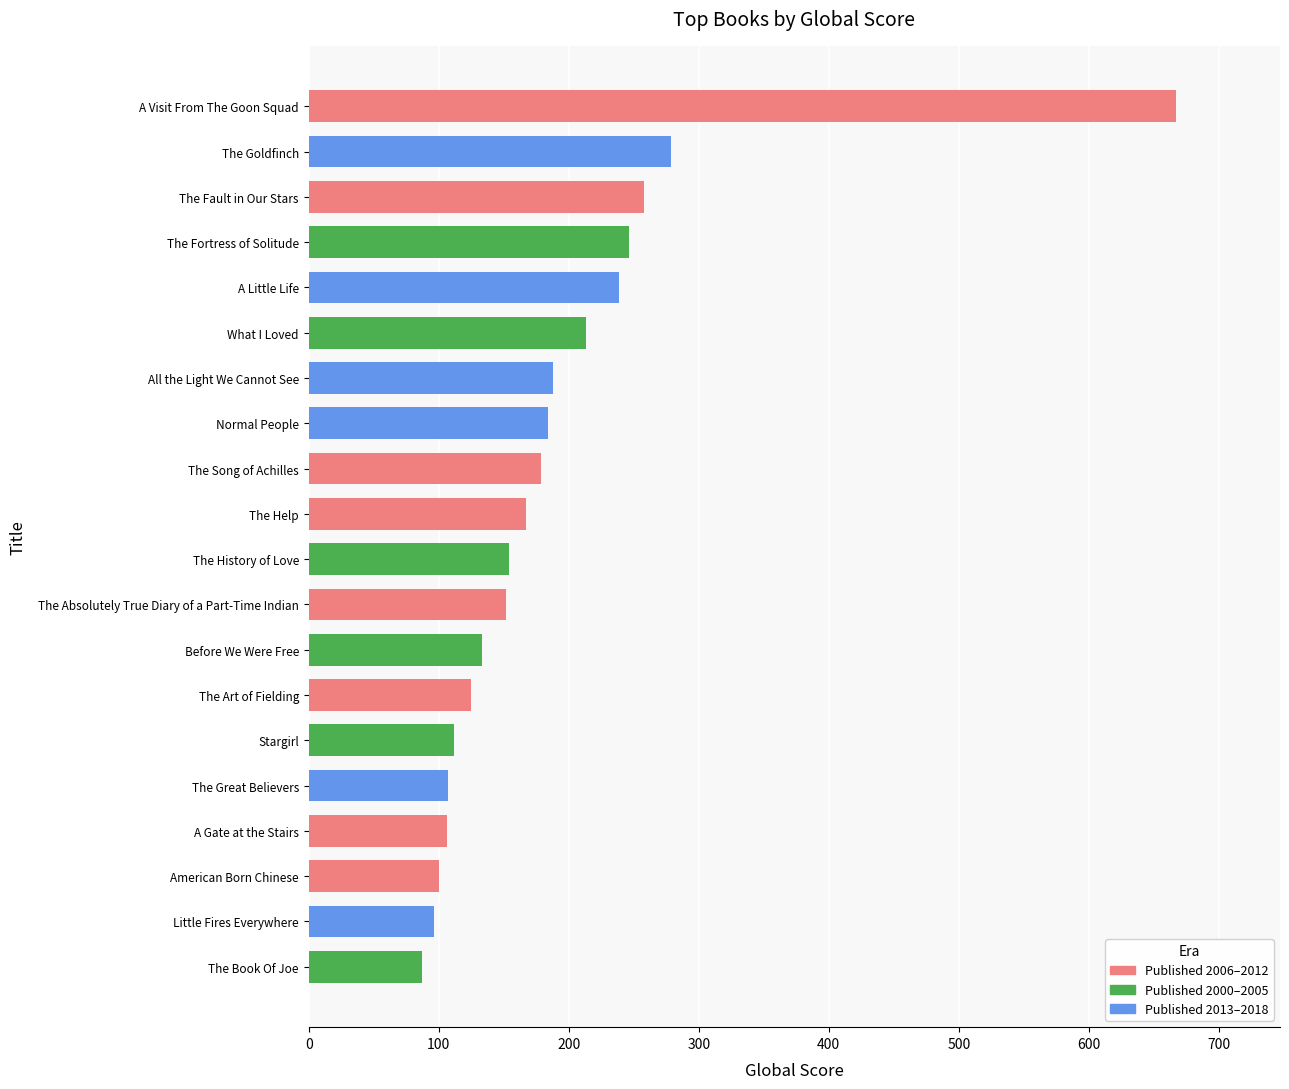

What is the greatest value displayed?

667